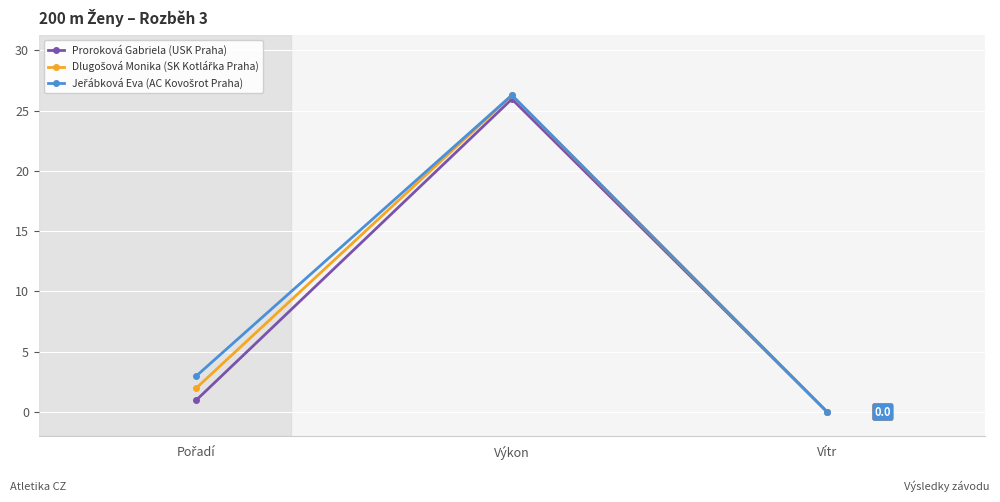

What is the label of the 3rd point from the left?

Vítr